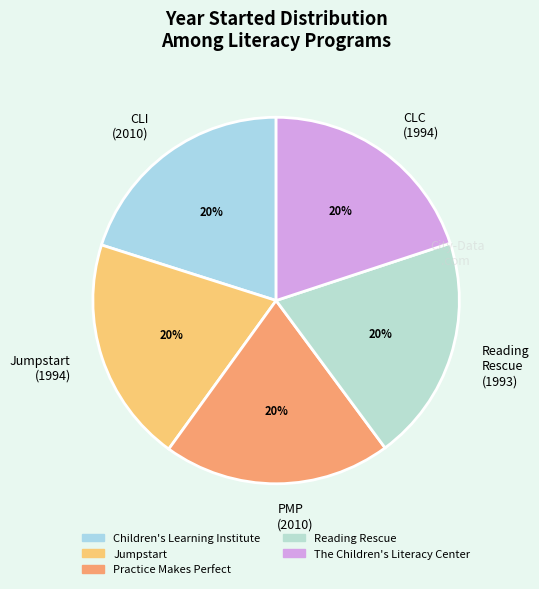

To the nearest percent, what portion does Children's Learning Institute represent?

20%